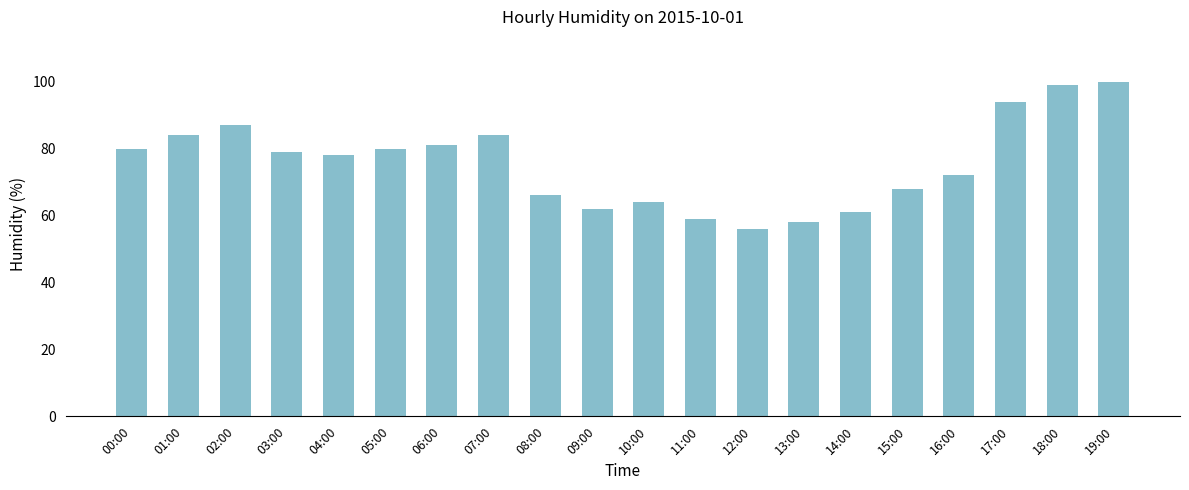

The chart shows a value of 99 at 18:00. True or false?

True